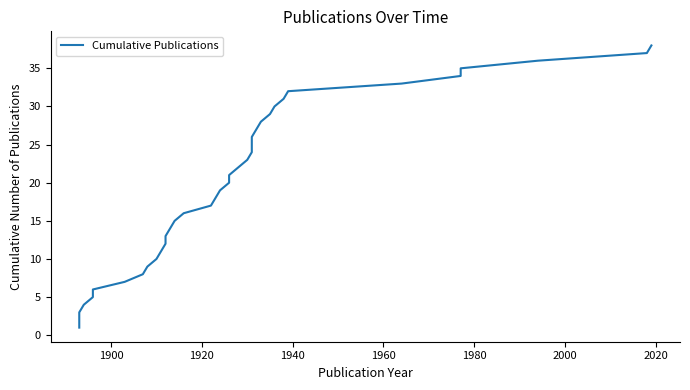

What is the smallest value displayed?

1